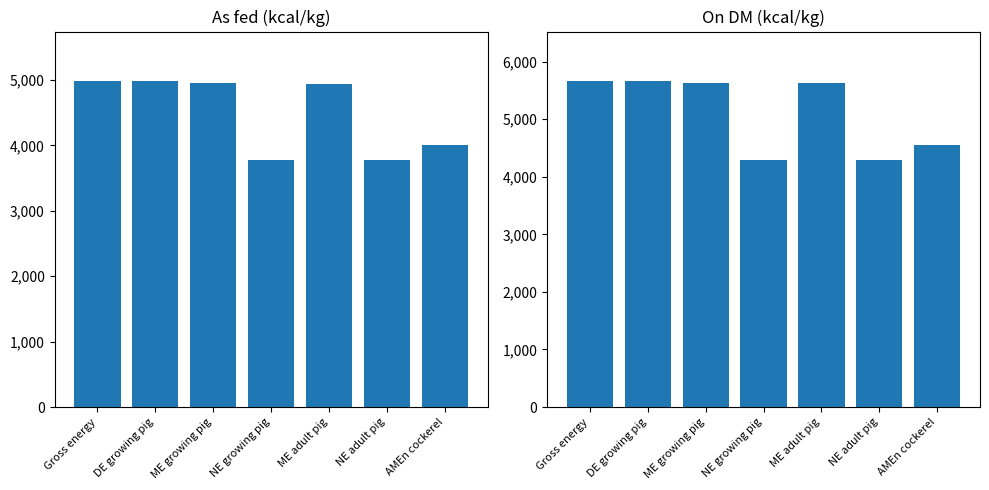

Which series has the widest spread of values?

On DM